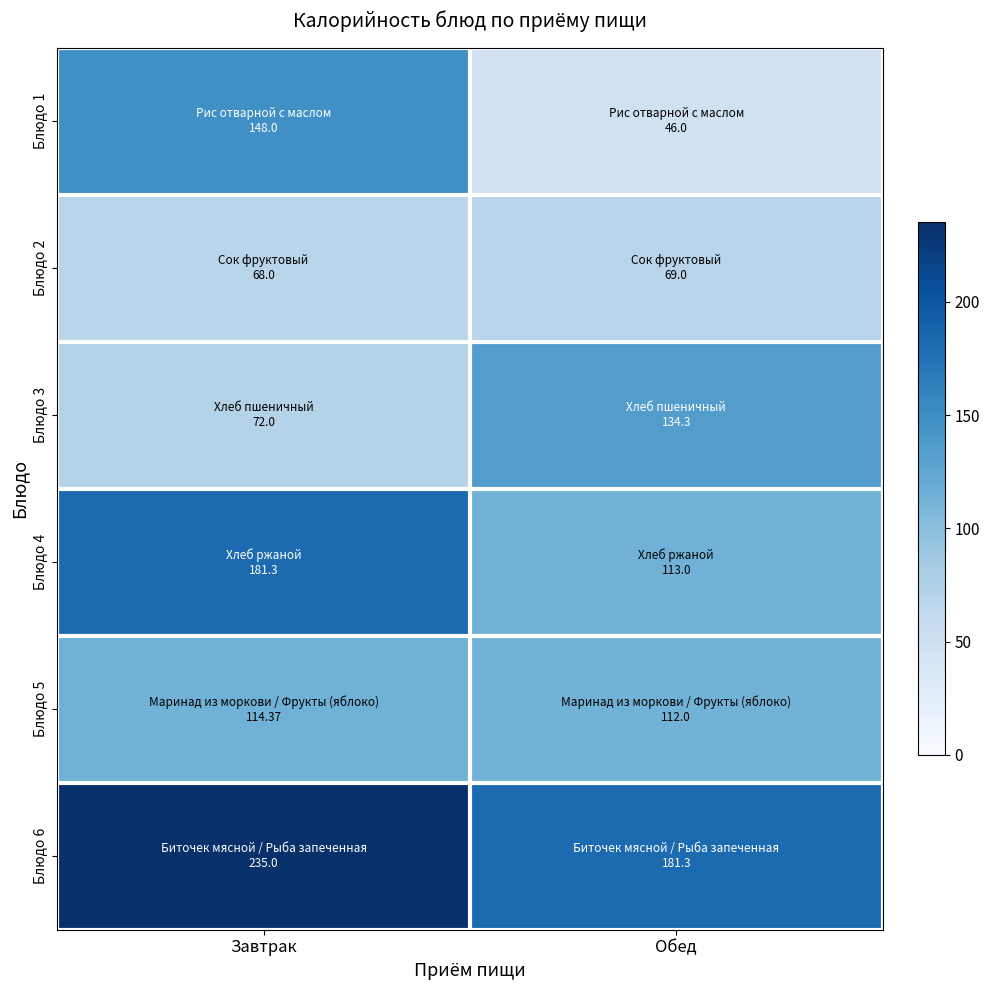

Which series has the largest range (max minus min)?

Блюдо 1